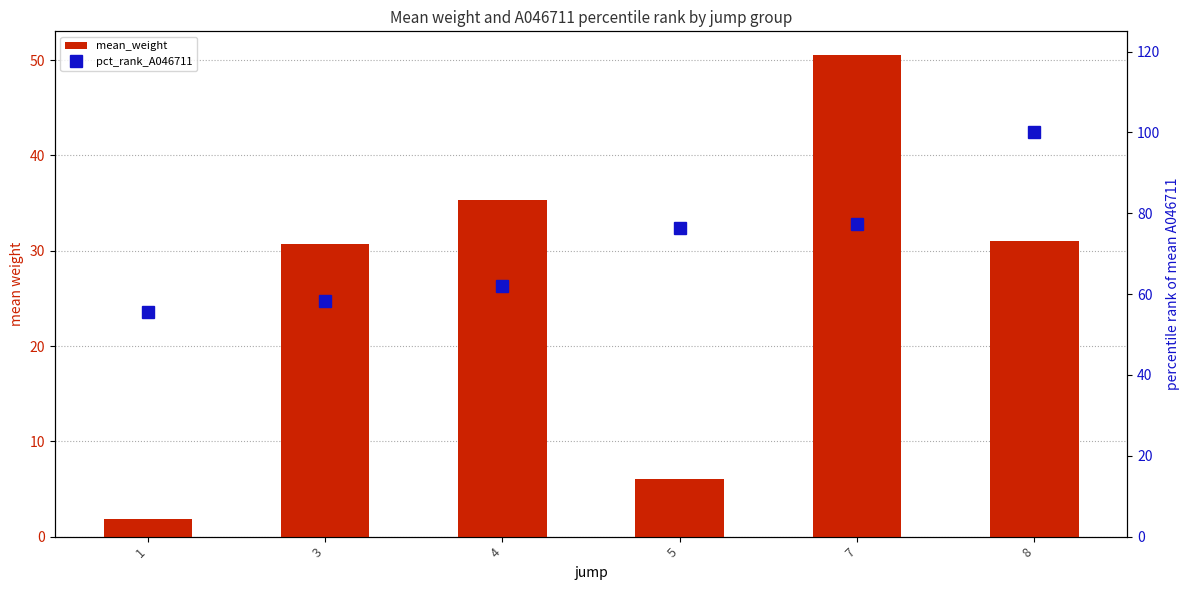

How many data points in mean_weight are less than 31?

3